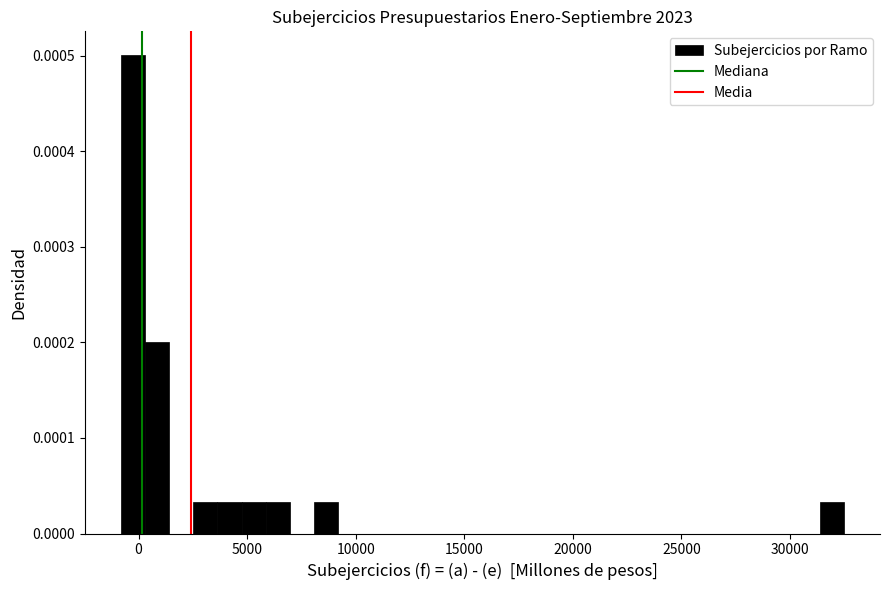

Around what value on the x-axis is the tallest bar? Give the approximate position of its centre, as read against the axis.

0